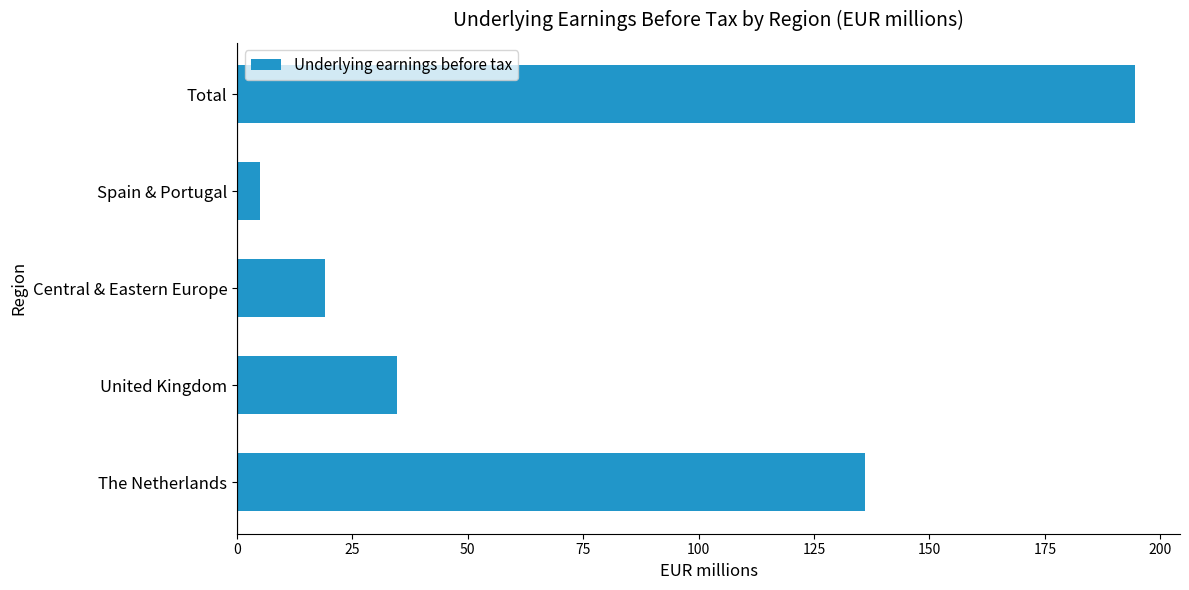

What is the smallest value displayed?

4.9